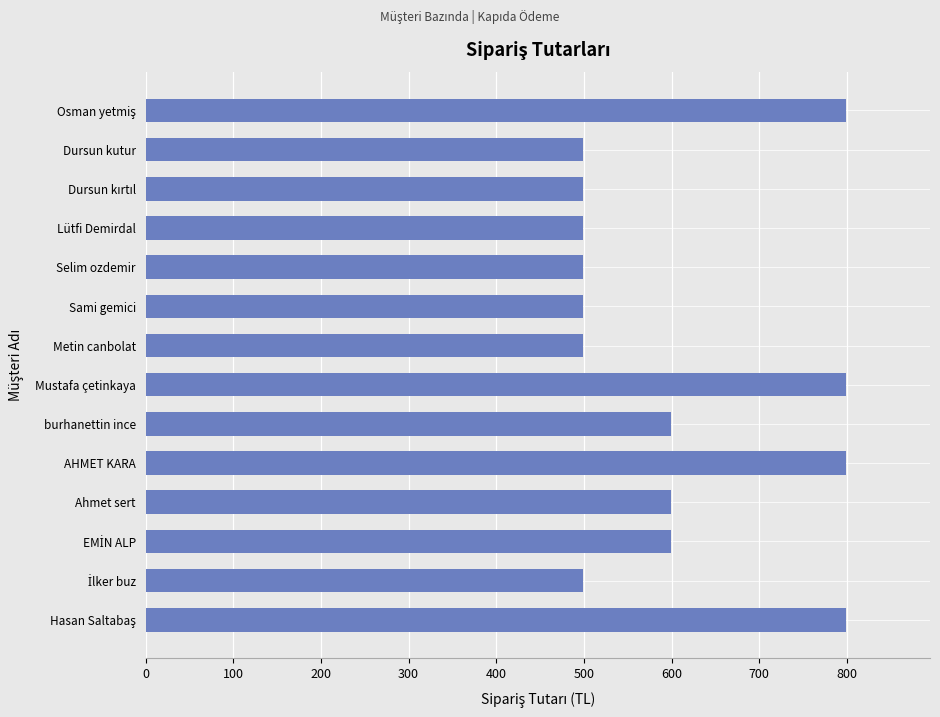

Read the value at Selim ozdemir.

499